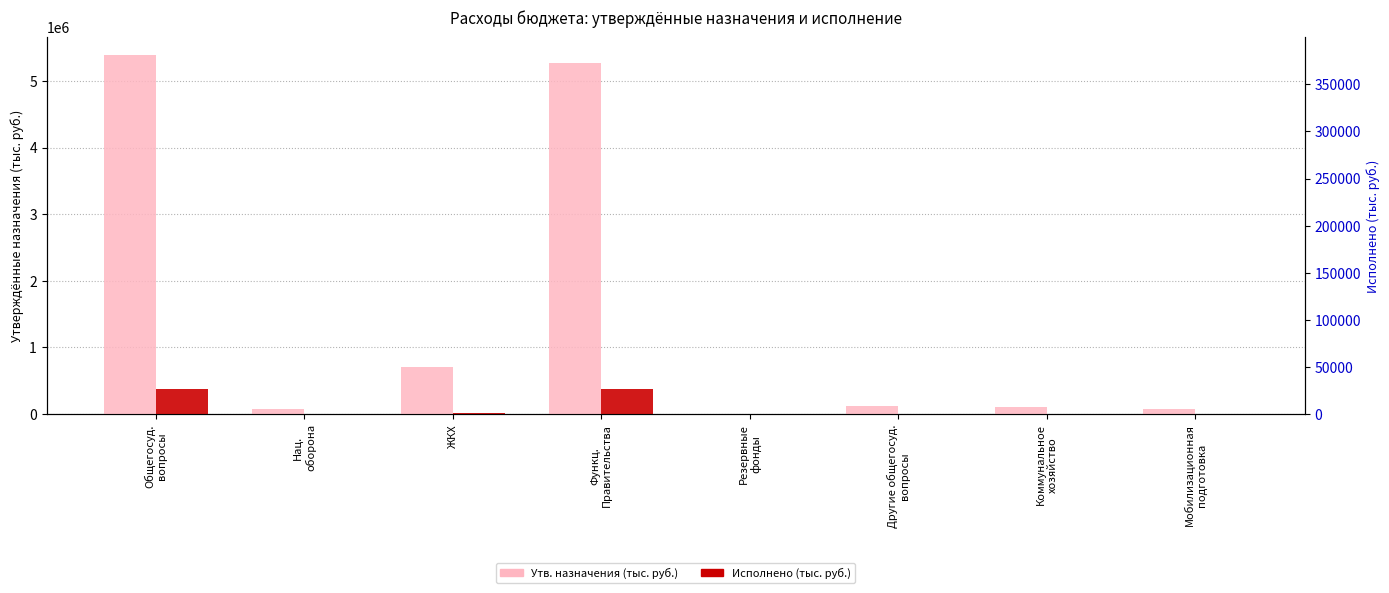

Count the number of data series in this chart.

2